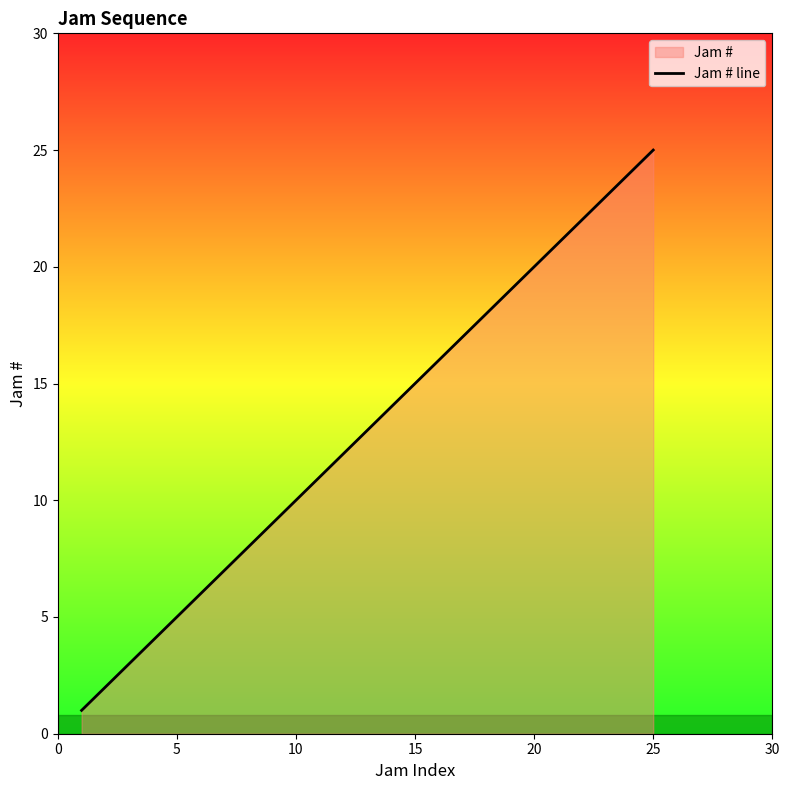

The chart shows a value of 15 at 15. True or false?

True